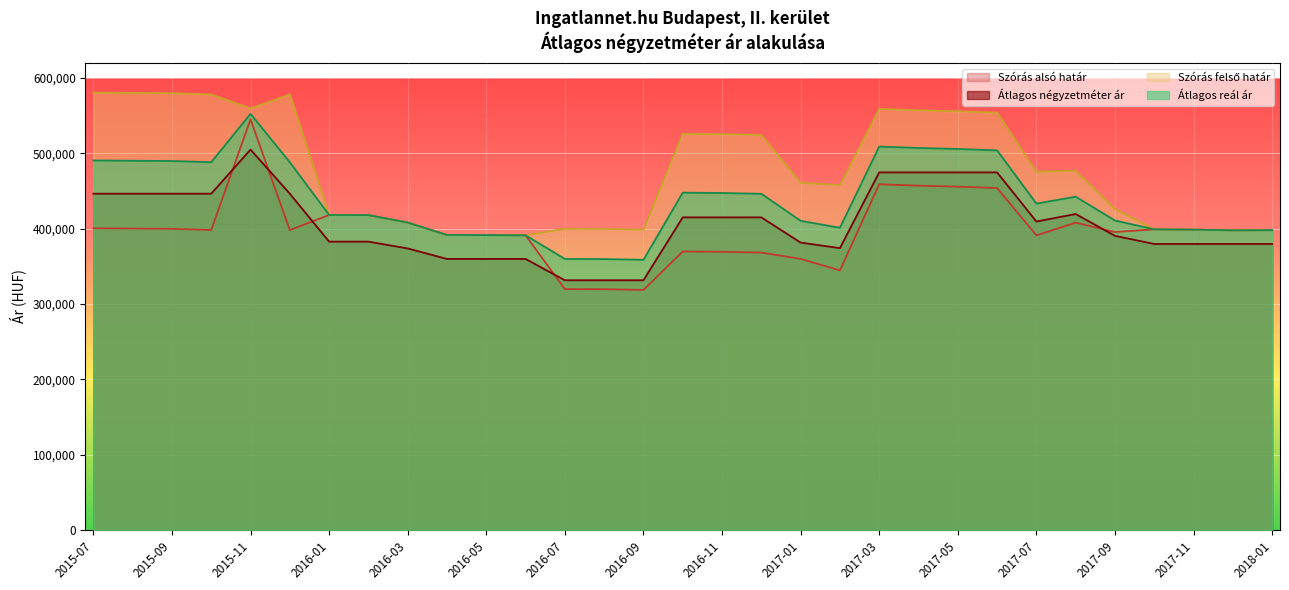

Reading right to left, list all the values displayed in this chart.

Szórás alsó határ: 398129	397941	398791	399265	395630	408105	391221	454048	455869	457213	459056	344735	360006	368317	369404	369841	318778	319746	319922	391302	391590	391783	408289	418128	418334	398221	545338	398342	399916	400281	400646
Átlagos négyzetméter ár: 379775	379775	379775	379775	390600	419544	409602	474816	474816	474816	474816	374270	381627	415108	415108	415108	331621	331621	331621	359909	359909	359909	373873	382882	382882	446543	505102	446543	446543	446543	446543
Szórás felső határ: 398129	397941	398791	399265	426246	476987	475583	554138	555959	557303	559146	457855	461146	524443	525530	525967	398788	399756	399932	391302	391590	391783	408289	418128	418334	578281	559768	578402	579976	580341	580706
Átlagos reál ár: 398129	397941	398791	399265	410938	442546	433402	504093	505914	507258	509101	401295	410576	446380	447467	447904	358783	359751	359927	391302	391590	391783	408289	418128	418334	488251	552553	488372	489946	490311	490676